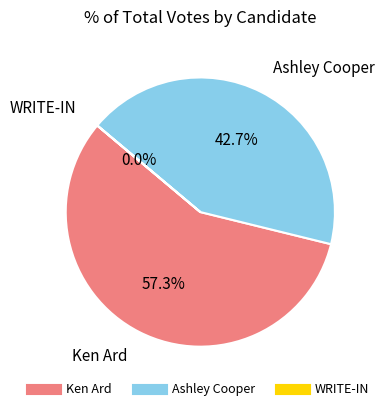

Which category accounts for the majority?

Ken Ard